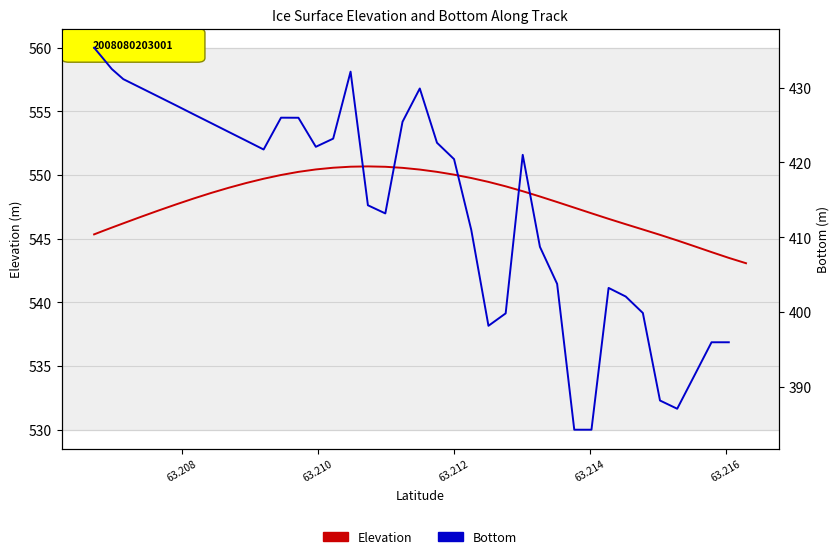

What is the difference between the maximum and second lowest values in the Elevation series?

7.2